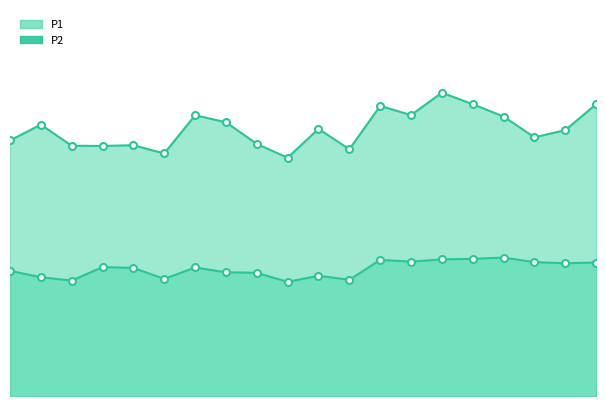

Reading right to left, what are all the values shown in this chart?

P1: 52.9	48.2	46.9	50.7	52.9	55.0	50.9	52.6	44.7	48.4	43.2	45.7	49.6	50.9	44.0	45.5	45.3	45.4	49.2	46.3
P2: 24.2	24.1	24.3	25.1	24.9	24.8	24.4	24.7	21.1	21.8	20.7	22.3	22.4	23.3	21.2	23.2	23.4	20.9	21.5	22.7